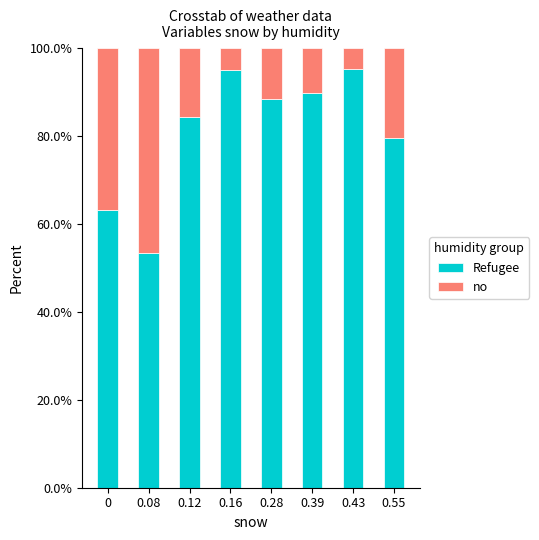

What is the difference between the maximum and minimum values in the Refugee series?

42.0